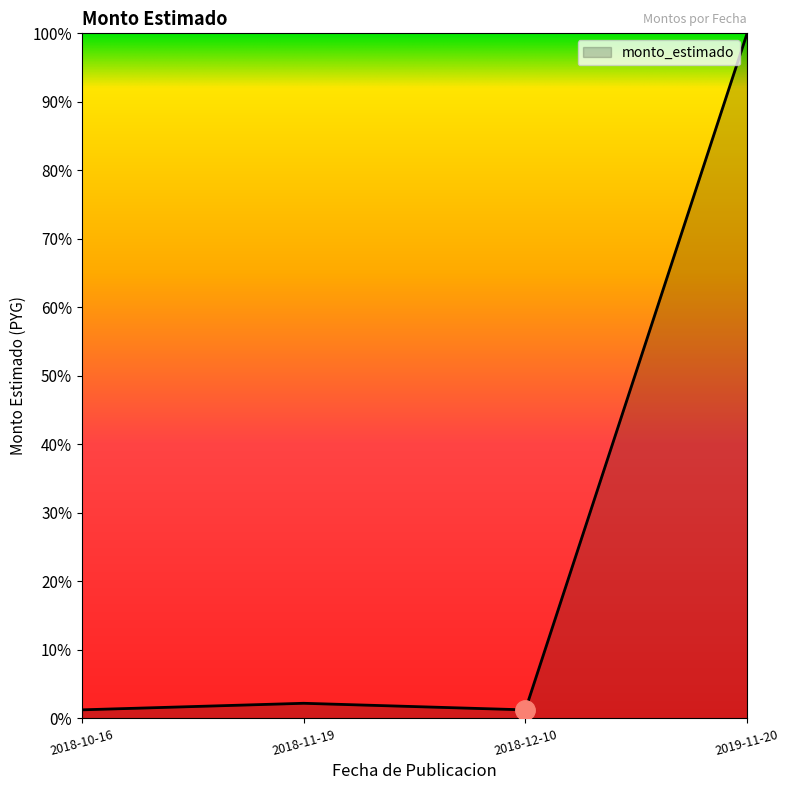

Does the chart display data point markers on the line(s)?

No